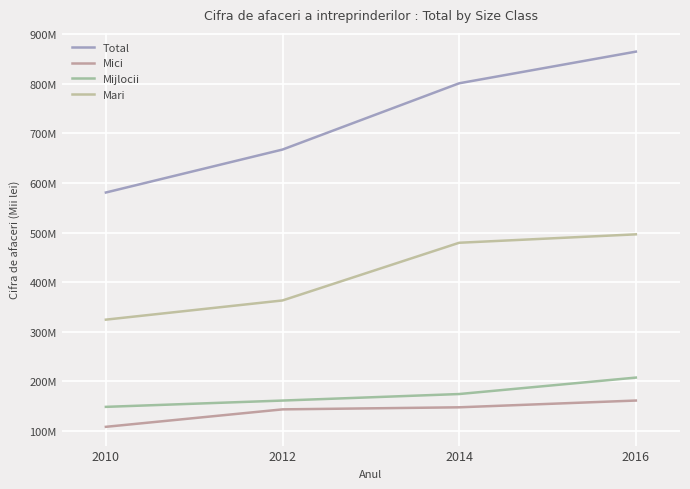

True or false: Mari and Total intersect in this chart.

False